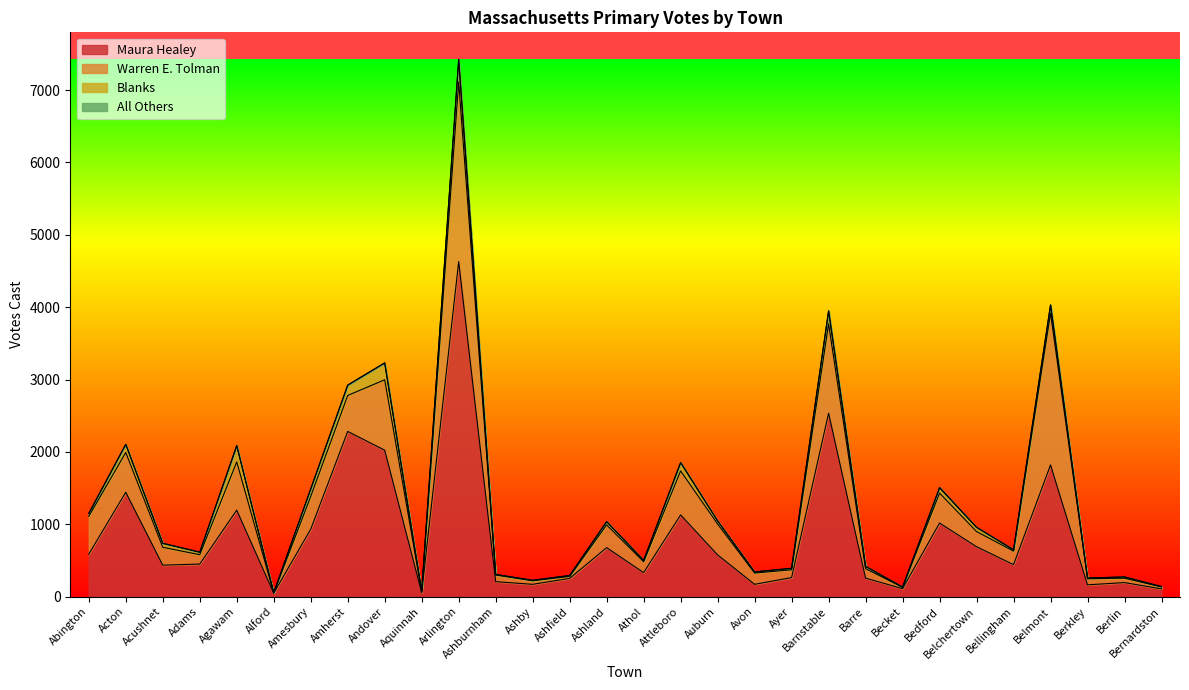

Is the value of Blanks at Bellingham greater than the value of Warren E. Tolman at Ashfield?

No